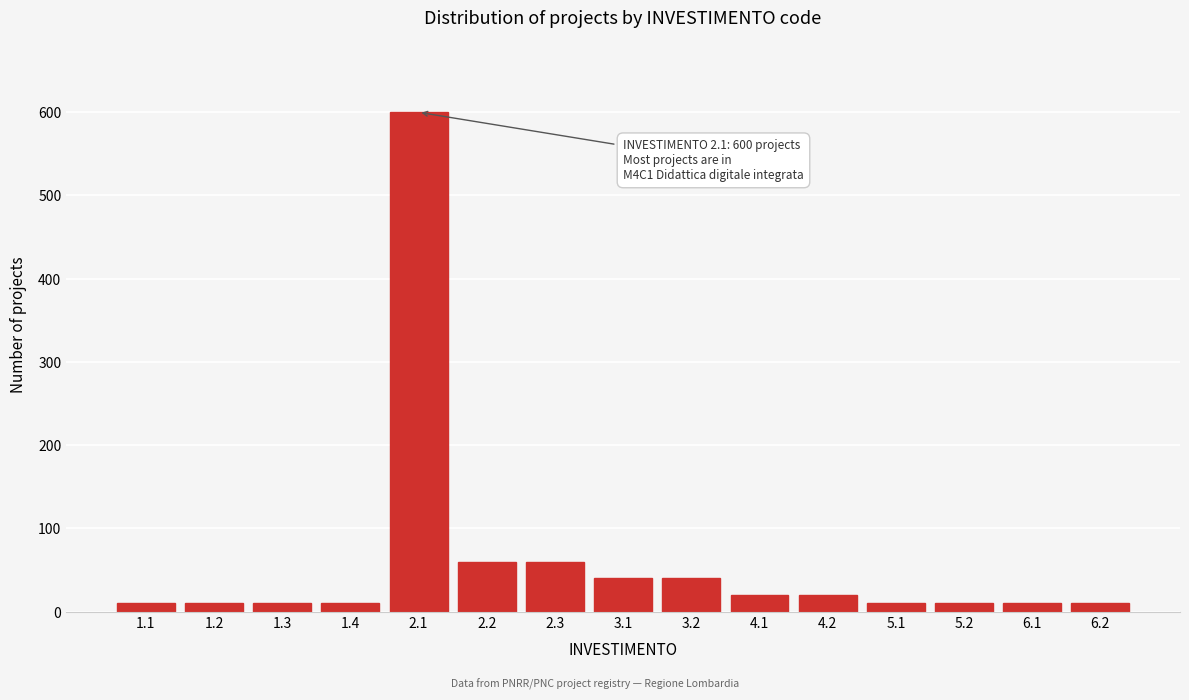

Reading left to right, list all the values displayed in this chart.

1.1=10	1.2=10	1.3=10	1.4=10	2.1=600	2.2=60	2.3=60	3.1=40	3.2=40	4.1=20	4.2=20	5.1=10	5.2=10	6.1=10	6.2=10